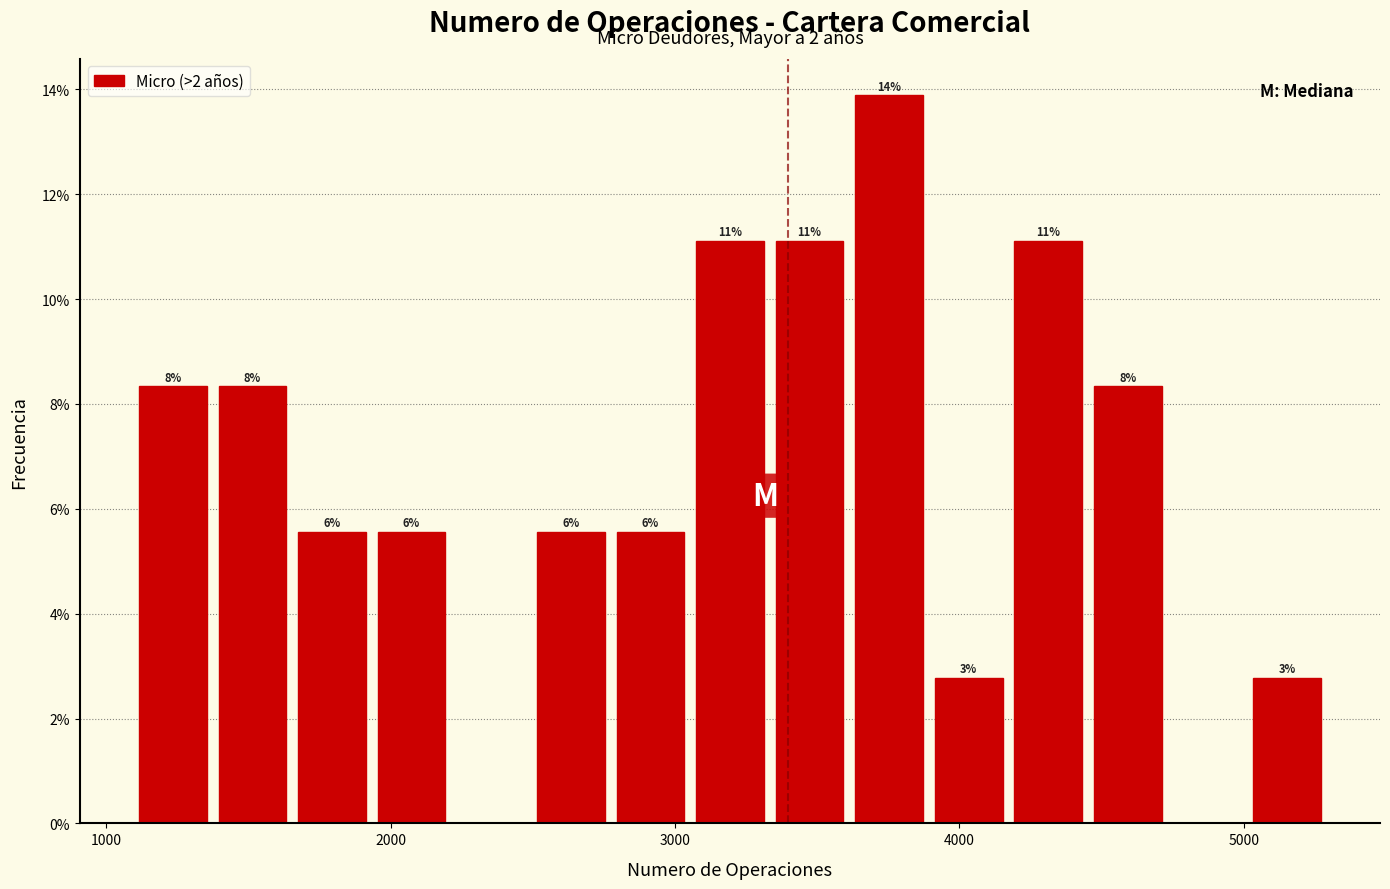

Around what value on the x-axis is the tallest bar? Give the approximate position of its centre, as read against the axis.

3800